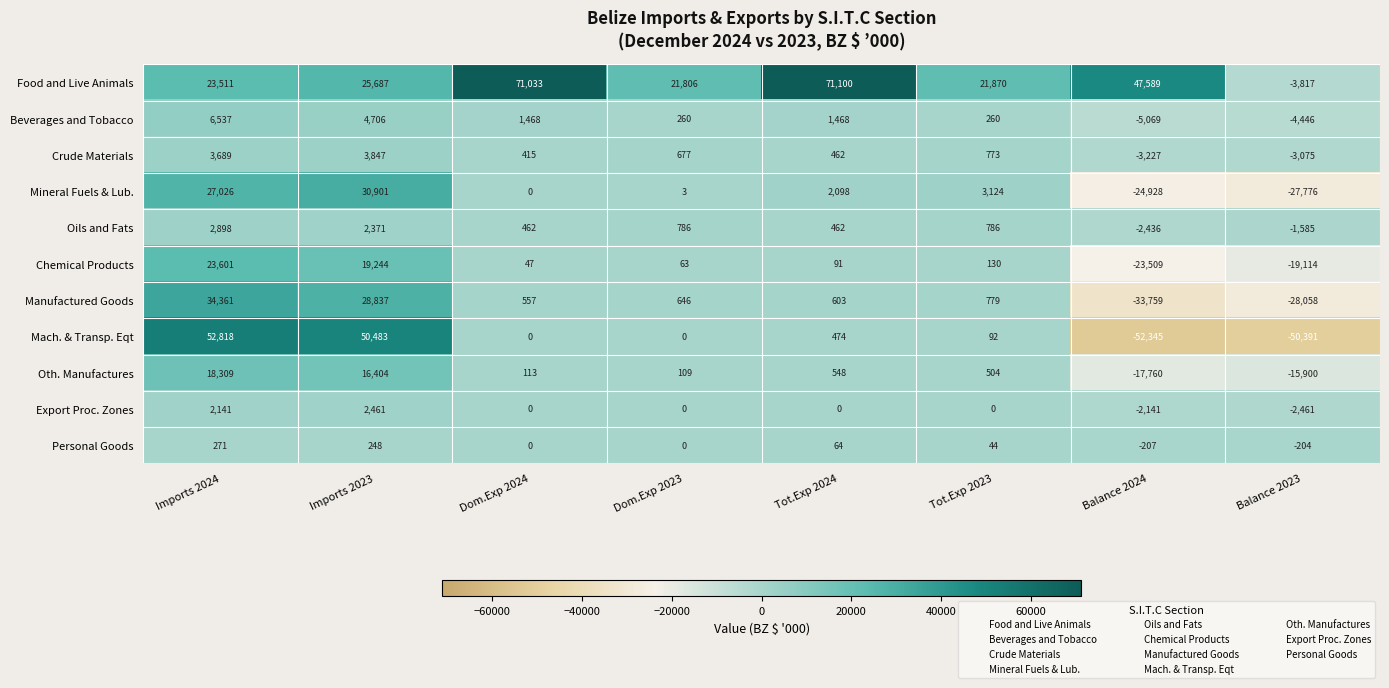

What is the difference between the second highest and second lowest values in the Food and Live Animals series?

49227